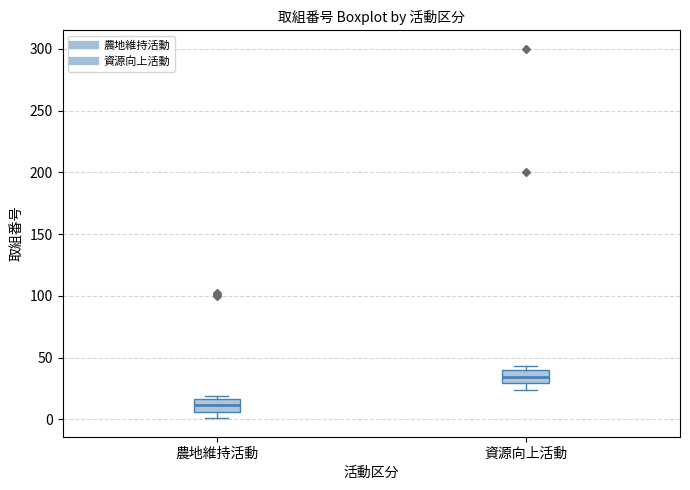

Where does the median line of the box for 農地維持活動 sit on the y-axis? The values are not printed on the chart, so give them approximately, as read against the axis.

10